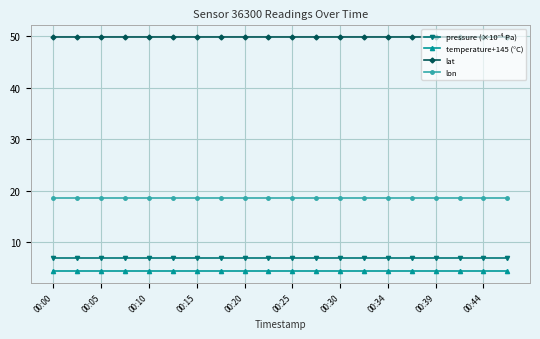

What is the value of the lat point at the 16th from the left?

49.8